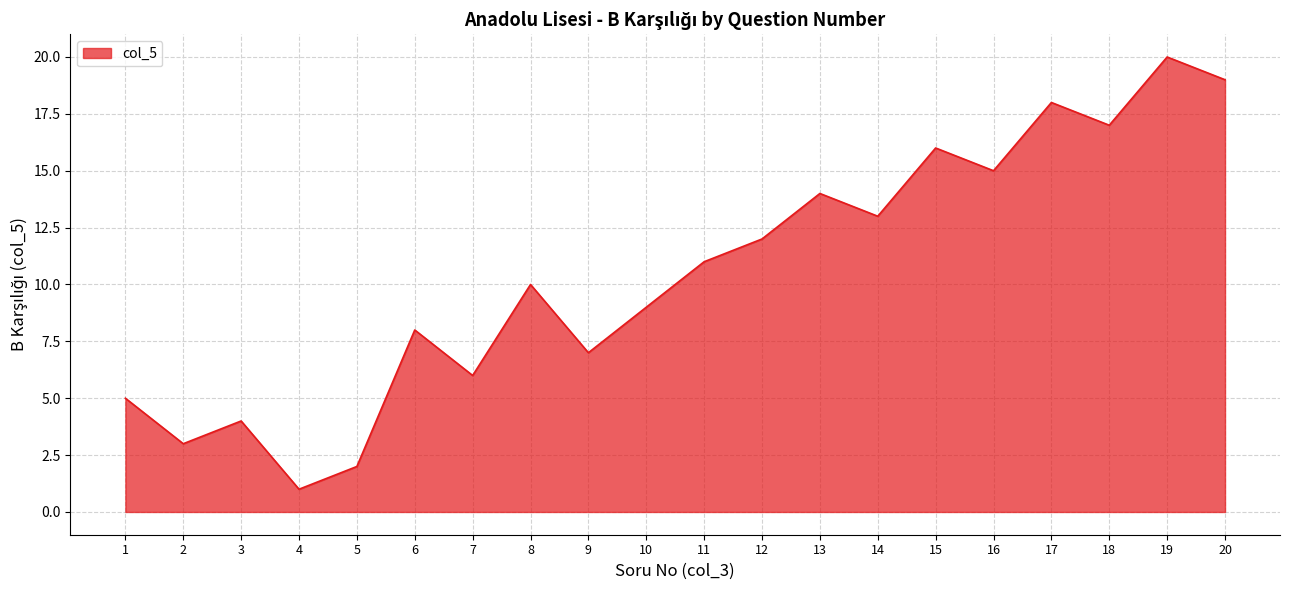

Does the chart display data point markers on the line(s)?

No